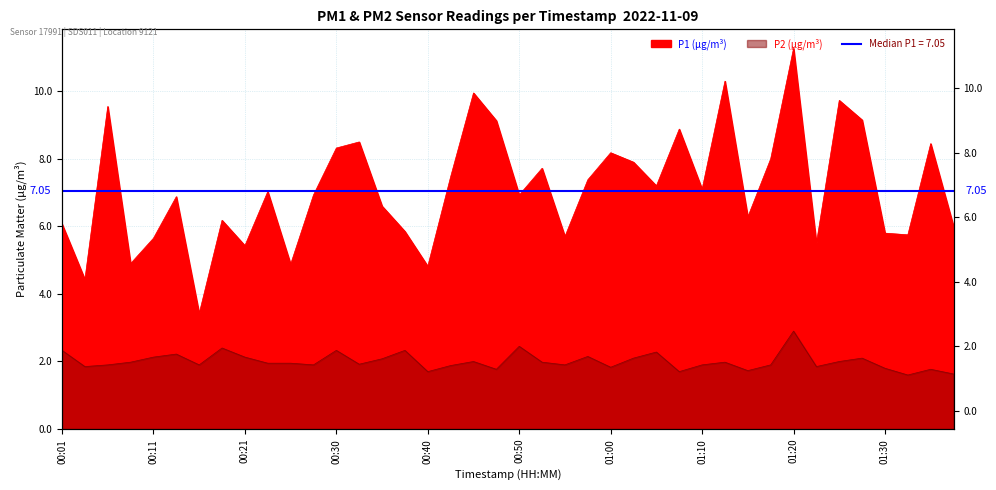

At how many categories does at least one series exceed 2?

40